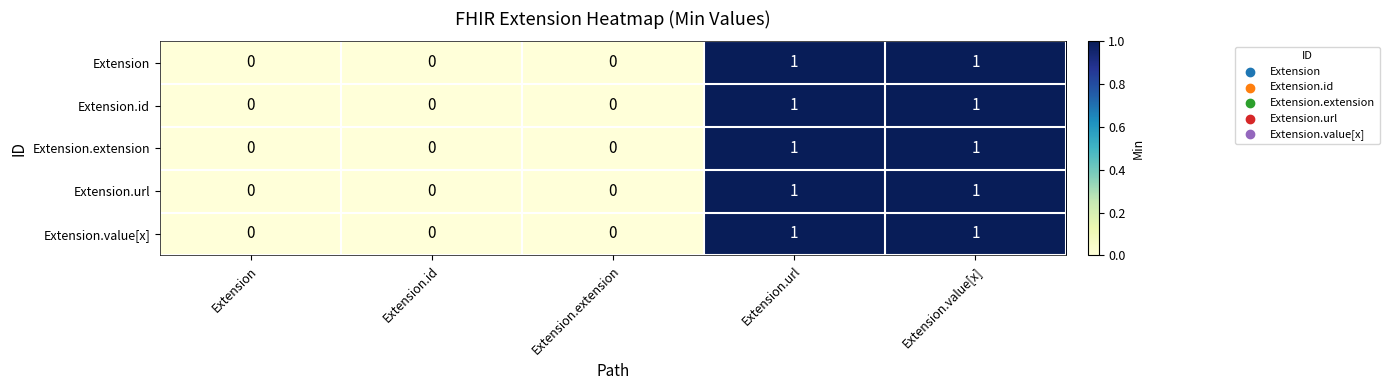

The Extension.url series shows -1 at Extension.extension. True or false?

False